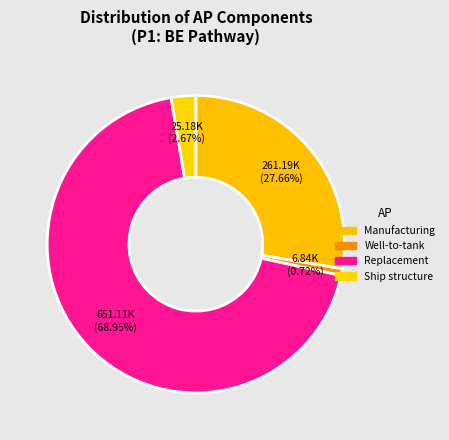

Count the number of slices in the pie.

4